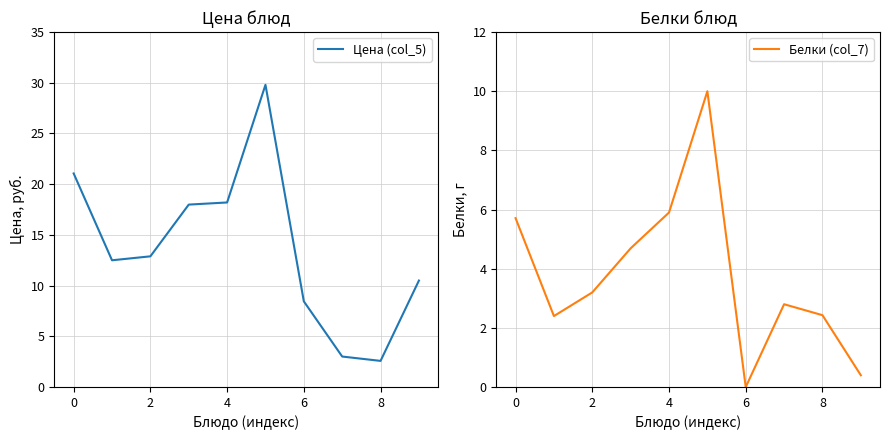

True or false: Цена (col_5) and Белки (col_7) cross at least once.

False